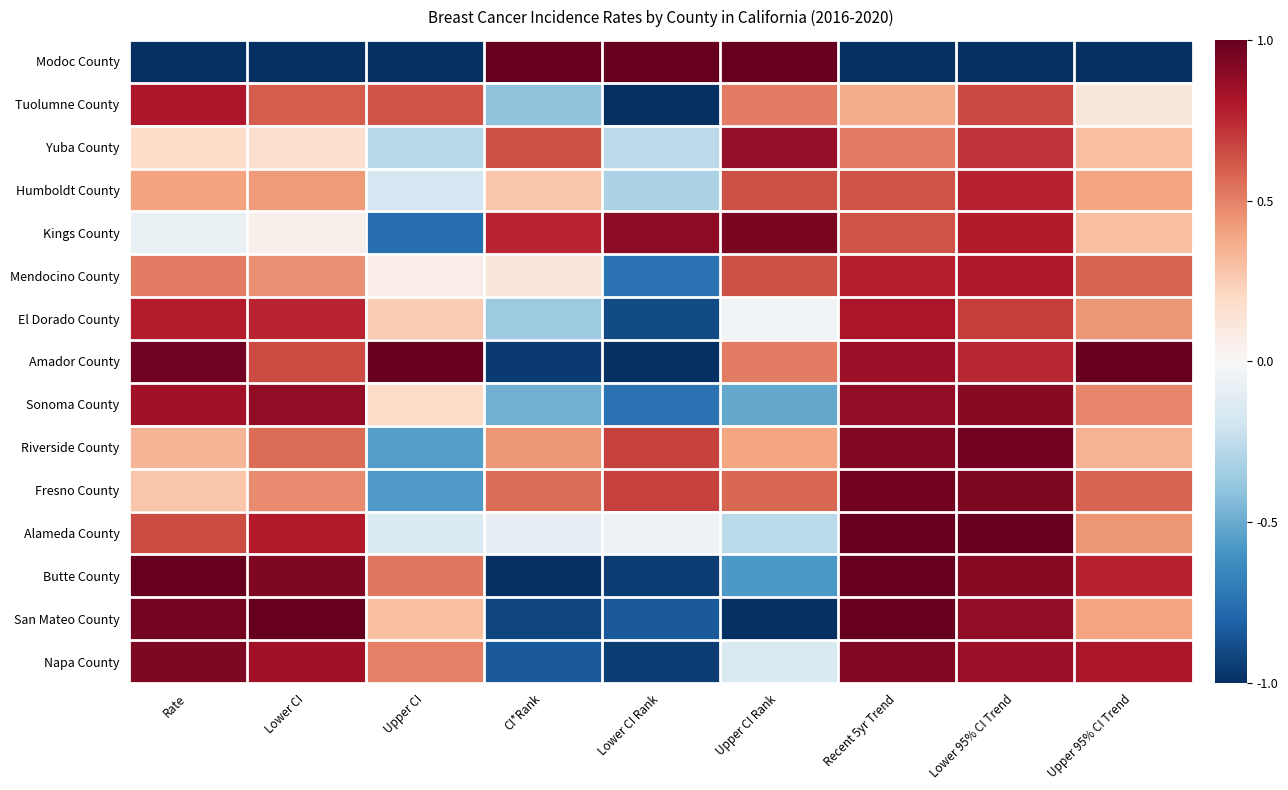

Reading left to right, extract all data points from this chart.

Modoc County: Rate=-1.0	Lower CI=-1.0	Upper CI=-1.0	CI*Rank=1.0	Lower CI Rank=1.0	Upper CI Rank=1.0	Recent 5yr Trend=-1.0	Lower 95% CI Trend=-1.0	Upper 95% CI Trend=-1.0
Tuolumne County: Rate=0.8	Lower CI=0.6	Upper CI=0.6	CI*Rank=-0.4	Lower CI Rank=-1.0	Upper CI Rank=0.5	Recent 5yr Trend=0.4	Lower 95% CI Trend=0.7	Upper 95% CI Trend=0.1
Yuba County: Rate=0.2	Lower CI=0.2	Upper CI=-0.3	CI*Rank=0.6	Lower CI Rank=-0.3	Upper CI Rank=0.9	Recent 5yr Trend=0.5	Lower 95% CI Trend=0.7	Upper 95% CI Trend=0.3
Humboldt County: Rate=0.4	Lower CI=0.4	Upper CI=-0.2	CI*Rank=0.3	Lower CI Rank=-0.3	Upper CI Rank=0.6	Recent 5yr Trend=0.6	Lower 95% CI Trend=0.8	Upper 95% CI Trend=0.4
Kings County: Rate=-0.1	Lower CI=0.0	Upper CI=-0.8	CI*Rank=0.8	Lower CI Rank=0.9	Upper CI Rank=0.9	Recent 5yr Trend=0.6	Lower 95% CI Trend=0.8	Upper 95% CI Trend=0.3
Mendocino County: Rate=0.5	Lower CI=0.5	Upper CI=0.1	CI*Rank=0.1	Lower CI Rank=-0.7	Upper CI Rank=0.6	Recent 5yr Trend=0.8	Lower 95% CI Trend=0.8	Upper 95% CI Trend=0.6
El Dorado County: Rate=0.8	Lower CI=0.8	Upper CI=0.2	CI*Rank=-0.4	Lower CI Rank=-0.9	Upper CI Rank=-0.0	Recent 5yr Trend=0.8	Lower 95% CI Trend=0.7	Upper 95% CI Trend=0.4
Amador County: Rate=1.0	Lower CI=0.7	Upper CI=1.0	CI*Rank=-1.0	Lower CI Rank=-1.0	Upper CI Rank=0.5	Recent 5yr Trend=0.9	Lower 95% CI Trend=0.8	Upper 95% CI Trend=1.0
Sonoma County: Rate=0.8	Lower CI=0.9	Upper CI=0.2	CI*Rank=-0.5	Lower CI Rank=-0.7	Upper CI Rank=-0.5	Recent 5yr Trend=0.9	Lower 95% CI Trend=0.9	Upper 95% CI Trend=0.5
Riverside County: Rate=0.3	Lower CI=0.6	Upper CI=-0.6	CI*Rank=0.4	Lower CI Rank=0.7	Upper CI Rank=0.4	Recent 5yr Trend=0.9	Lower 95% CI Trend=1.0	Upper 95% CI Trend=0.3
Fresno County: Rate=0.3	Lower CI=0.5	Upper CI=-0.6	CI*Rank=0.6	Lower CI Rank=0.7	Upper CI Rank=0.6	Recent 5yr Trend=1.0	Lower 95% CI Trend=0.9	Upper 95% CI Trend=0.6
Alameda County: Rate=0.7	Lower CI=0.8	Upper CI=-0.1	CI*Rank=-0.1	Lower CI Rank=-0.1	Upper CI Rank=-0.3	Recent 5yr Trend=1.0	Lower 95% CI Trend=1.0	Upper 95% CI Trend=0.4
Butte County: Rate=1.0	Lower CI=0.9	Upper CI=0.5	CI*Rank=-1.0	Lower CI Rank=-0.9	Upper CI Rank=-0.6	Recent 5yr Trend=1.0	Lower 95% CI Trend=0.9	Upper 95% CI Trend=0.8
San Mateo County: Rate=1.0	Lower CI=1.0	Upper CI=0.3	CI*Rank=-0.9	Lower CI Rank=-0.8	Upper CI Rank=-1.0	Recent 5yr Trend=1.0	Lower 95% CI Trend=0.9	Upper 95% CI Trend=0.4
Napa County: Rate=0.9	Lower CI=0.8	Upper CI=0.5	CI*Rank=-0.8	Lower CI Rank=-0.9	Upper CI Rank=-0.2	Recent 5yr Trend=0.9	Lower 95% CI Trend=0.9	Upper 95% CI Trend=0.8